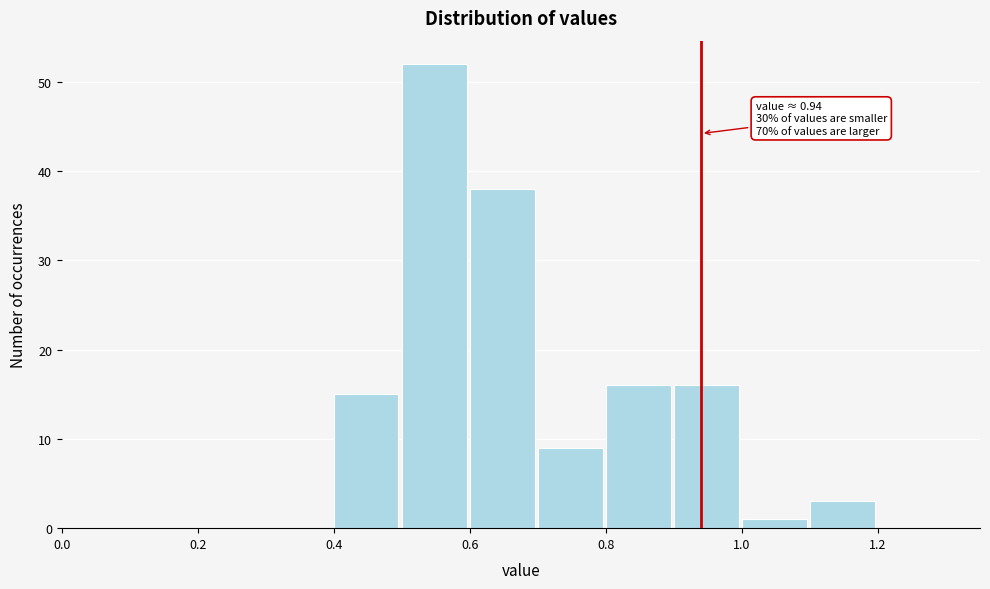

Which range on the x-axis has the tallest bar?

0.5 to 0.6